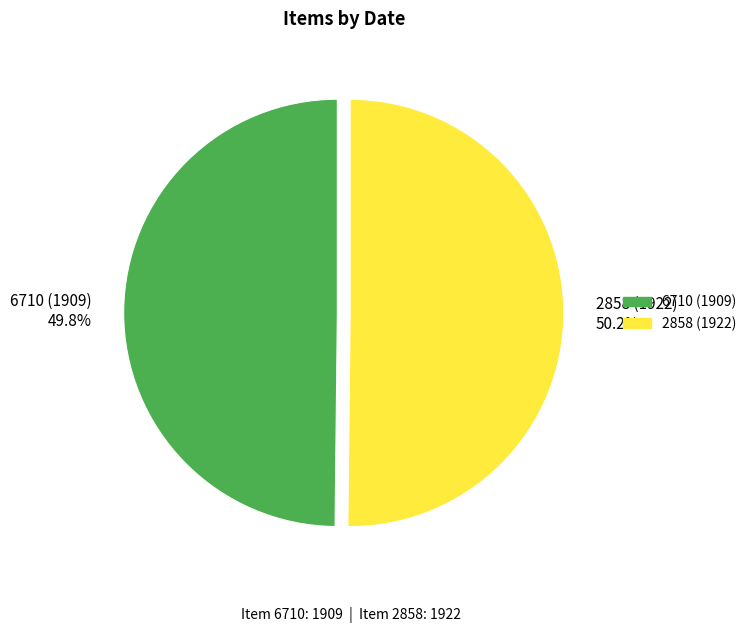

How many segments does this pie chart have?

2